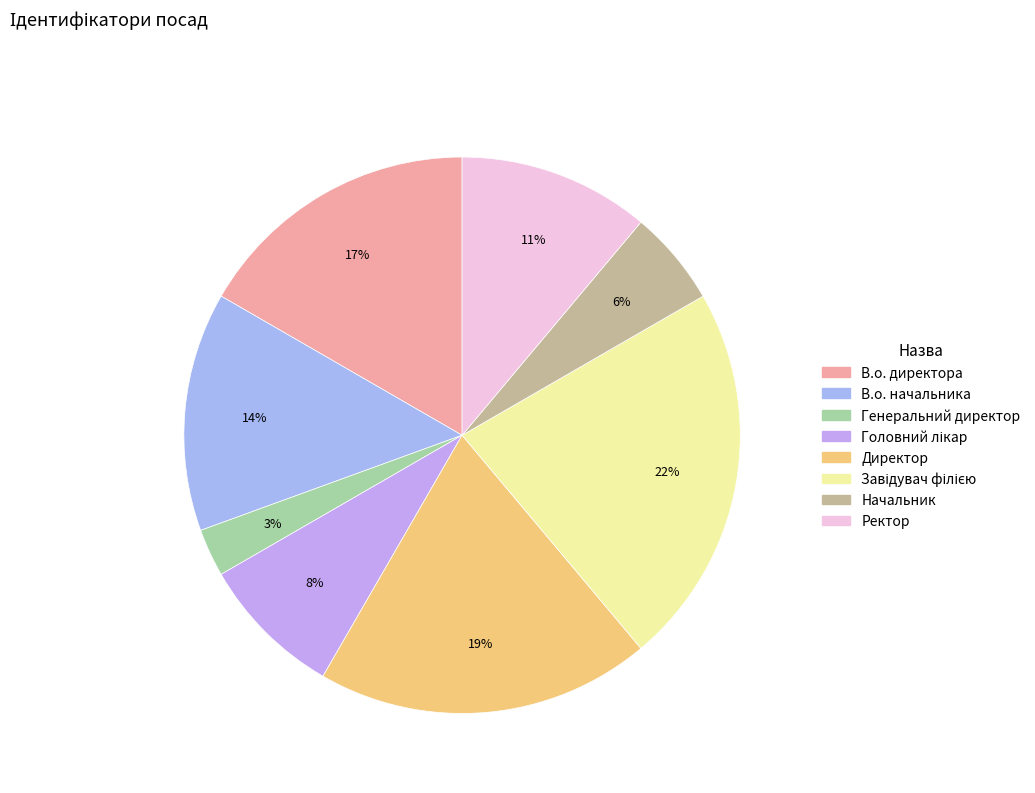

Is it true that В.о. директора is 17% of the pie?

True